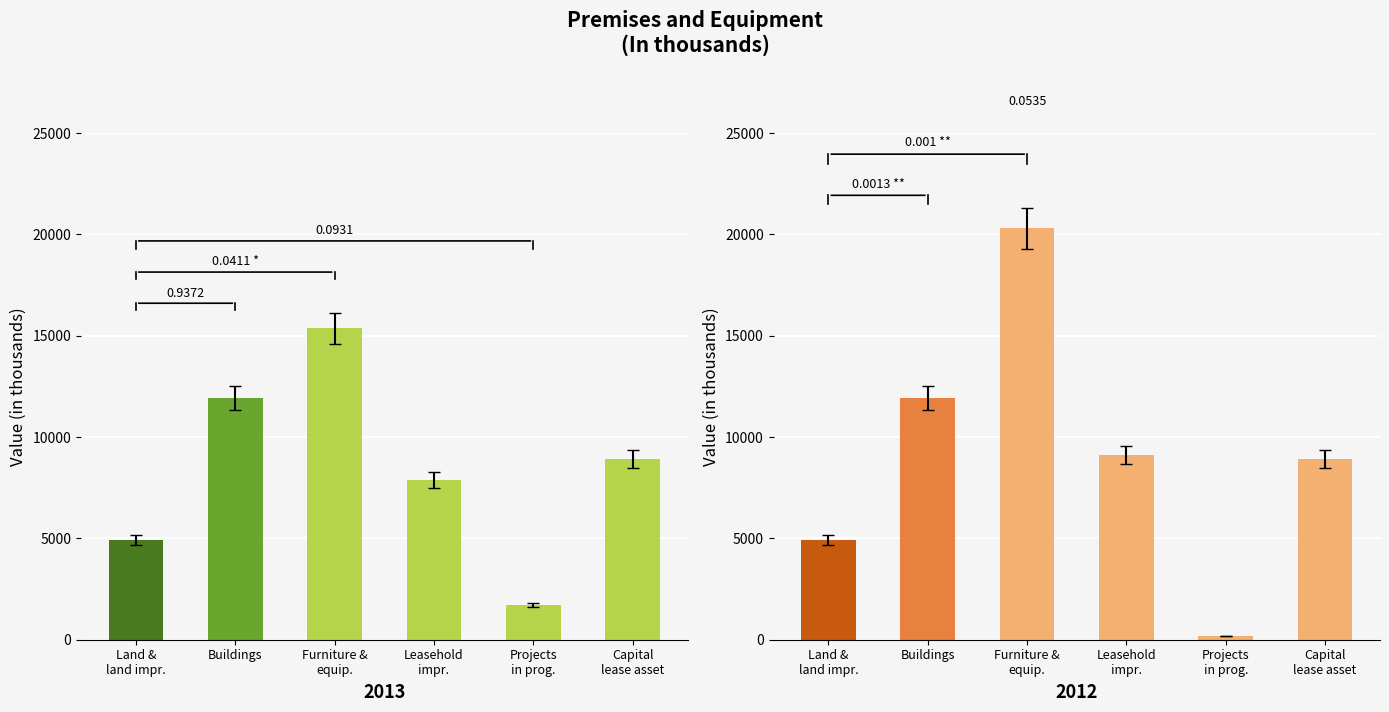

Which series has the largest total across all categories?

2012